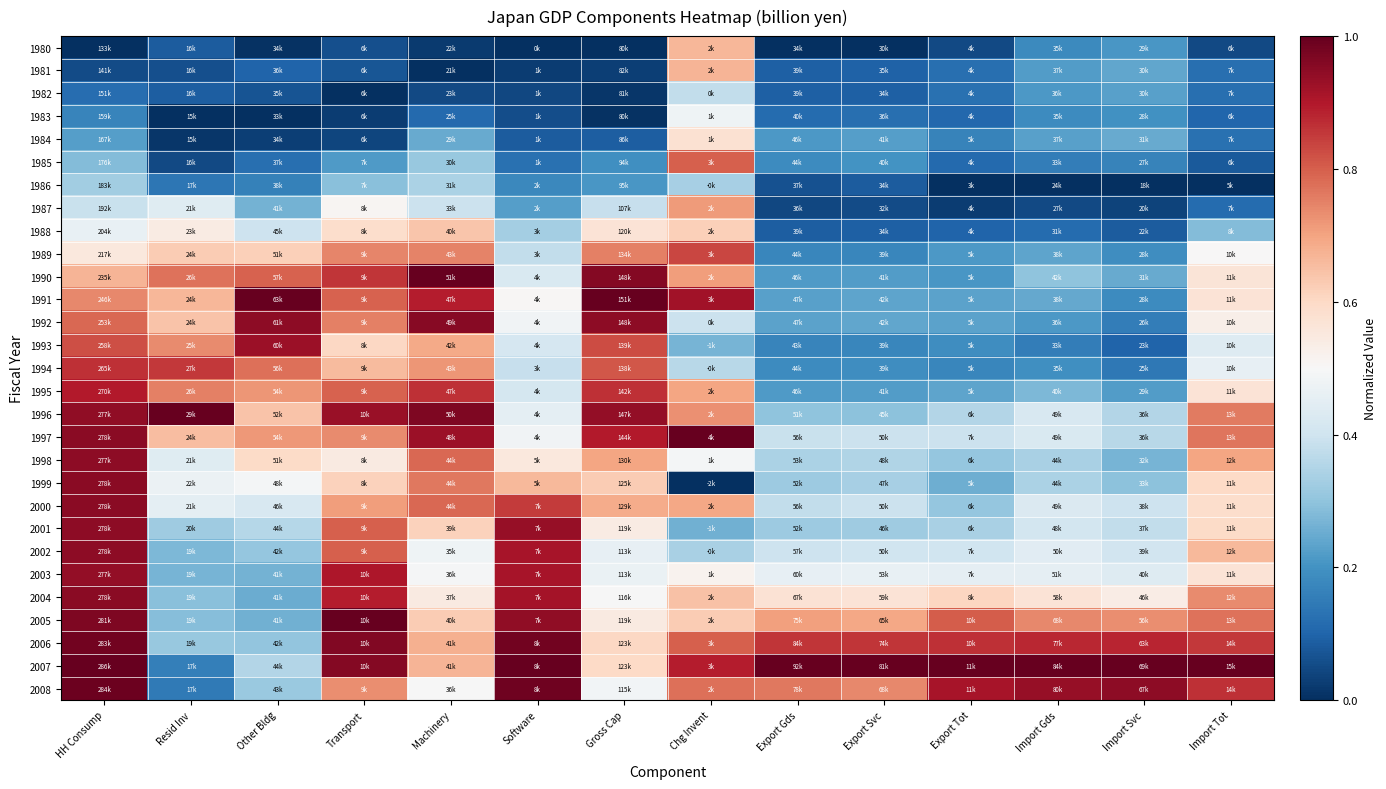

Reading left to right, transcribe all the data shown in this chart.

1980: HH Consump=0.0	Resid Inv=0.1	Other Bldg=0.0	Transport=0.1	Machinery=0.0	Software=0.0	Gross Cap=0.0	Chg Invent=0.7	Export Gds=0.0	Export Svc=0.0	Export Tot=0.0	Import Gds=0.2	Import Svc=0.2	Import Tot=0.0
1981: HH Consump=0.1	Resid Inv=0.1	Other Bldg=0.1	Transport=0.1	Machinery=0.0	Software=0.0	Gross Cap=0.0	Chg Invent=0.7	Export Gds=0.1	Export Svc=0.1	Export Tot=0.1	Import Gds=0.2	Import Svc=0.2	Import Tot=0.1
1982: HH Consump=0.1	Resid Inv=0.1	Other Bldg=0.1	Transport=0.0	Machinery=0.1	Software=0.0	Gross Cap=0.0	Chg Invent=0.4	Export Gds=0.1	Export Svc=0.1	Export Tot=0.1	Import Gds=0.2	Import Svc=0.2	Import Tot=0.1
1983: HH Consump=0.2	Resid Inv=0.0	Other Bldg=0.0	Transport=0.0	Machinery=0.1	Software=0.1	Gross Cap=0.0	Chg Invent=0.5	Export Gds=0.1	Export Svc=0.1	Export Tot=0.1	Import Gds=0.2	Import Svc=0.2	Import Tot=0.1
1984: HH Consump=0.2	Resid Inv=0.0	Other Bldg=0.0	Transport=0.0	Machinery=0.2	Software=0.1	Gross Cap=0.1	Chg Invent=0.6	Export Gds=0.2	Export Svc=0.2	Export Tot=0.2	Import Gds=0.2	Import Svc=0.2	Import Tot=0.1
1985: HH Consump=0.3	Resid Inv=0.1	Other Bldg=0.1	Transport=0.2	Machinery=0.3	Software=0.1	Gross Cap=0.2	Chg Invent=0.8	Export Gds=0.2	Export Svc=0.2	Export Tot=0.1	Import Gds=0.2	Import Svc=0.2	Import Tot=0.1
1986: HH Consump=0.3	Resid Inv=0.1	Other Bldg=0.2	Transport=0.3	Machinery=0.3	Software=0.2	Gross Cap=0.2	Chg Invent=0.3	Export Gds=0.1	Export Svc=0.1	Export Tot=0.0	Import Gds=0.0	Import Svc=0.0	Import Tot=0.0
1987: HH Consump=0.4	Resid Inv=0.4	Other Bldg=0.3	Transport=0.5	Machinery=0.4	Software=0.2	Gross Cap=0.4	Chg Invent=0.7	Export Gds=0.0	Export Svc=0.1	Export Tot=0.0	Import Gds=0.1	Import Svc=0.0	Import Tot=0.1
1988: HH Consump=0.5	Resid Inv=0.5	Other Bldg=0.4	Transport=0.6	Machinery=0.6	Software=0.3	Gross Cap=0.6	Chg Invent=0.6	Export Gds=0.1	Export Svc=0.1	Export Tot=0.1	Import Gds=0.1	Import Svc=0.1	Import Tot=0.3
1989: HH Consump=0.6	Resid Inv=0.6	Other Bldg=0.6	Transport=0.7	Machinery=0.7	Software=0.4	Gross Cap=0.8	Chg Invent=0.8	Export Gds=0.2	Export Svc=0.2	Export Tot=0.2	Import Gds=0.2	Import Svc=0.2	Import Tot=0.5
1990: HH Consump=0.7	Resid Inv=0.8	Other Bldg=0.8	Transport=0.9	Machinery=1.0	Software=0.4	Gross Cap=1.0	Chg Invent=0.7	Export Gds=0.2	Export Svc=0.2	Export Tot=0.2	Import Gds=0.3	Import Svc=0.2	Import Tot=0.6
1991: HH Consump=0.7	Resid Inv=0.7	Other Bldg=1.0	Transport=0.8	Machinery=0.9	Software=0.5	Gross Cap=1.0	Chg Invent=0.9	Export Gds=0.2	Export Svc=0.2	Export Tot=0.2	Import Gds=0.2	Import Svc=0.2	Import Tot=0.6
1992: HH Consump=0.8	Resid Inv=0.6	Other Bldg=0.9	Transport=0.8	Machinery=1.0	Software=0.5	Gross Cap=0.9	Chg Invent=0.4	Export Gds=0.2	Export Svc=0.2	Export Tot=0.2	Import Gds=0.2	Import Svc=0.2	Import Tot=0.5
1993: HH Consump=0.8	Resid Inv=0.7	Other Bldg=0.9	Transport=0.6	Machinery=0.7	Software=0.4	Gross Cap=0.8	Chg Invent=0.3	Export Gds=0.2	Export Svc=0.2	Export Tot=0.2	Import Gds=0.2	Import Svc=0.1	Import Tot=0.4
1994: HH Consump=0.9	Resid Inv=0.9	Other Bldg=0.8	Transport=0.7	Machinery=0.7	Software=0.4	Gross Cap=0.8	Chg Invent=0.4	Export Gds=0.2	Export Svc=0.2	Export Tot=0.2	Import Gds=0.2	Import Svc=0.1	Import Tot=0.5
1995: HH Consump=0.9	Resid Inv=0.8	Other Bldg=0.7	Transport=0.8	Machinery=0.9	Software=0.4	Gross Cap=0.9	Chg Invent=0.7	Export Gds=0.2	Export Svc=0.2	Export Tot=0.2	Import Gds=0.3	Import Svc=0.2	Import Tot=0.6
1996: HH Consump=0.9	Resid Inv=1.0	Other Bldg=0.6	Transport=0.9	Machinery=1.0	Software=0.4	Gross Cap=0.9	Chg Invent=0.7	Export Gds=0.3	Export Svc=0.3	Export Tot=0.4	Import Gds=0.4	Import Svc=0.4	Import Tot=0.8
1997: HH Consump=1.0	Resid Inv=0.7	Other Bldg=0.7	Transport=0.7	Machinery=0.9	Software=0.5	Gross Cap=0.9	Chg Invent=1.0	Export Gds=0.4	Export Svc=0.4	Export Tot=0.4	Import Gds=0.4	Import Svc=0.4	Import Tot=0.8
1998: HH Consump=0.9	Resid Inv=0.4	Other Bldg=0.6	Transport=0.5	Machinery=0.8	Software=0.6	Gross Cap=0.7	Chg Invent=0.5	Export Gds=0.3	Export Svc=0.4	Export Tot=0.3	Import Gds=0.3	Import Svc=0.3	Import Tot=0.7
1999: HH Consump=1.0	Resid Inv=0.5	Other Bldg=0.5	Transport=0.6	Machinery=0.8	Software=0.7	Gross Cap=0.6	Chg Invent=0.0	Export Gds=0.3	Export Svc=0.3	Export Tot=0.3	Import Gds=0.3	Import Svc=0.3	Import Tot=0.6
2000: HH Consump=0.9	Resid Inv=0.5	Other Bldg=0.4	Transport=0.7	Machinery=0.8	Software=0.9	Gross Cap=0.7	Chg Invent=0.7	Export Gds=0.4	Export Svc=0.4	Export Tot=0.3	Import Gds=0.4	Import Svc=0.4	Import Tot=0.6
2001: HH Consump=0.9	Resid Inv=0.3	Other Bldg=0.4	Transport=0.8	Machinery=0.6	Software=0.9	Gross Cap=0.5	Chg Invent=0.3	Export Gds=0.3	Export Svc=0.3	Export Tot=0.3	Import Gds=0.4	Import Svc=0.4	Import Tot=0.6
2002: HH Consump=0.9	Resid Inv=0.3	Other Bldg=0.3	Transport=0.8	Machinery=0.5	Software=0.9	Gross Cap=0.5	Chg Invent=0.3	Export Gds=0.4	Export Svc=0.4	Export Tot=0.4	Import Gds=0.4	Import Svc=0.4	Import Tot=0.7
2003: HH Consump=0.9	Resid Inv=0.3	Other Bldg=0.3	Transport=0.9	Machinery=0.5	Software=0.9	Gross Cap=0.5	Chg Invent=0.5	Export Gds=0.5	Export Svc=0.5	Export Tot=0.5	Import Gds=0.5	Import Svc=0.4	Import Tot=0.6
2004: HH Consump=1.0	Resid Inv=0.3	Other Bldg=0.3	Transport=0.9	Machinery=0.5	Software=0.9	Gross Cap=0.5	Chg Invent=0.6	Export Gds=0.6	Export Svc=0.6	Export Tot=0.6	Import Gds=0.6	Import Svc=0.5	Import Tot=0.7
2005: HH Consump=1.0	Resid Inv=0.3	Other Bldg=0.3	Transport=1.0	Machinery=0.6	Software=0.9	Gross Cap=0.5	Chg Invent=0.6	Export Gds=0.7	Export Svc=0.7	Export Tot=0.8	Import Gds=0.7	Import Svc=0.7	Import Tot=0.8
2006: HH Consump=1.0	Resid Inv=0.3	Other Bldg=0.3	Transport=1.0	Machinery=0.7	Software=1.0	Gross Cap=0.6	Chg Invent=0.8	Export Gds=0.9	Export Svc=0.9	Export Tot=0.9	Import Gds=0.9	Import Svc=0.9	Import Tot=0.9
2007: HH Consump=1.0	Resid Inv=0.2	Other Bldg=0.4	Transport=1.0	Machinery=0.7	Software=1.0	Gross Cap=0.6	Chg Invent=0.9	Export Gds=1.0	Export Svc=1.0	Export Tot=1.0	Import Gds=1.0	Import Svc=1.0	Import Tot=1.0
2008: HH Consump=1.0	Resid Inv=0.1	Other Bldg=0.3	Transport=0.7	Machinery=0.5	Software=1.0	Gross Cap=0.5	Chg Invent=0.8	Export Gds=0.8	Export Svc=0.7	Export Tot=0.9	Import Gds=0.9	Import Svc=0.9	Import Tot=0.9